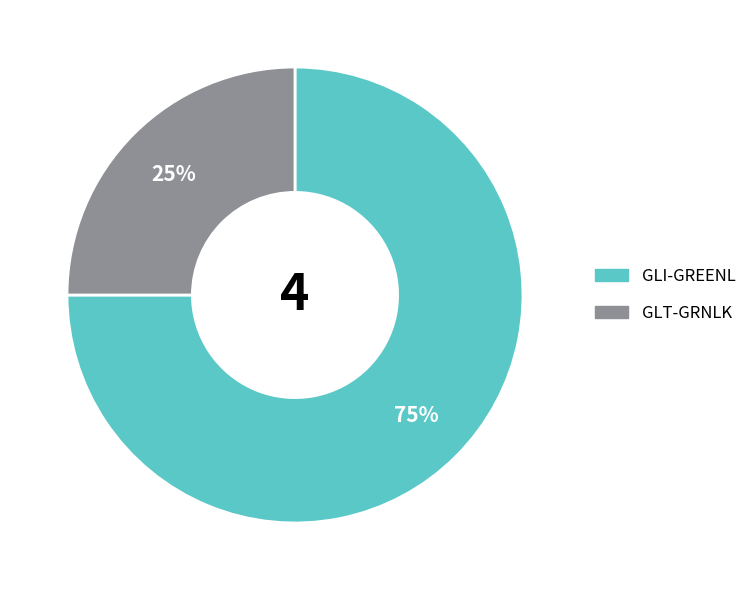

Which has a higher value, GLI-GREENL or GLT-GRNLK?

GLI-GREENL